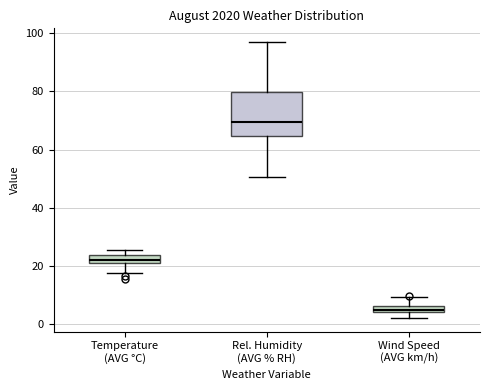

Which box's median line is the lowest?

Wind Speed (AVG km/h)